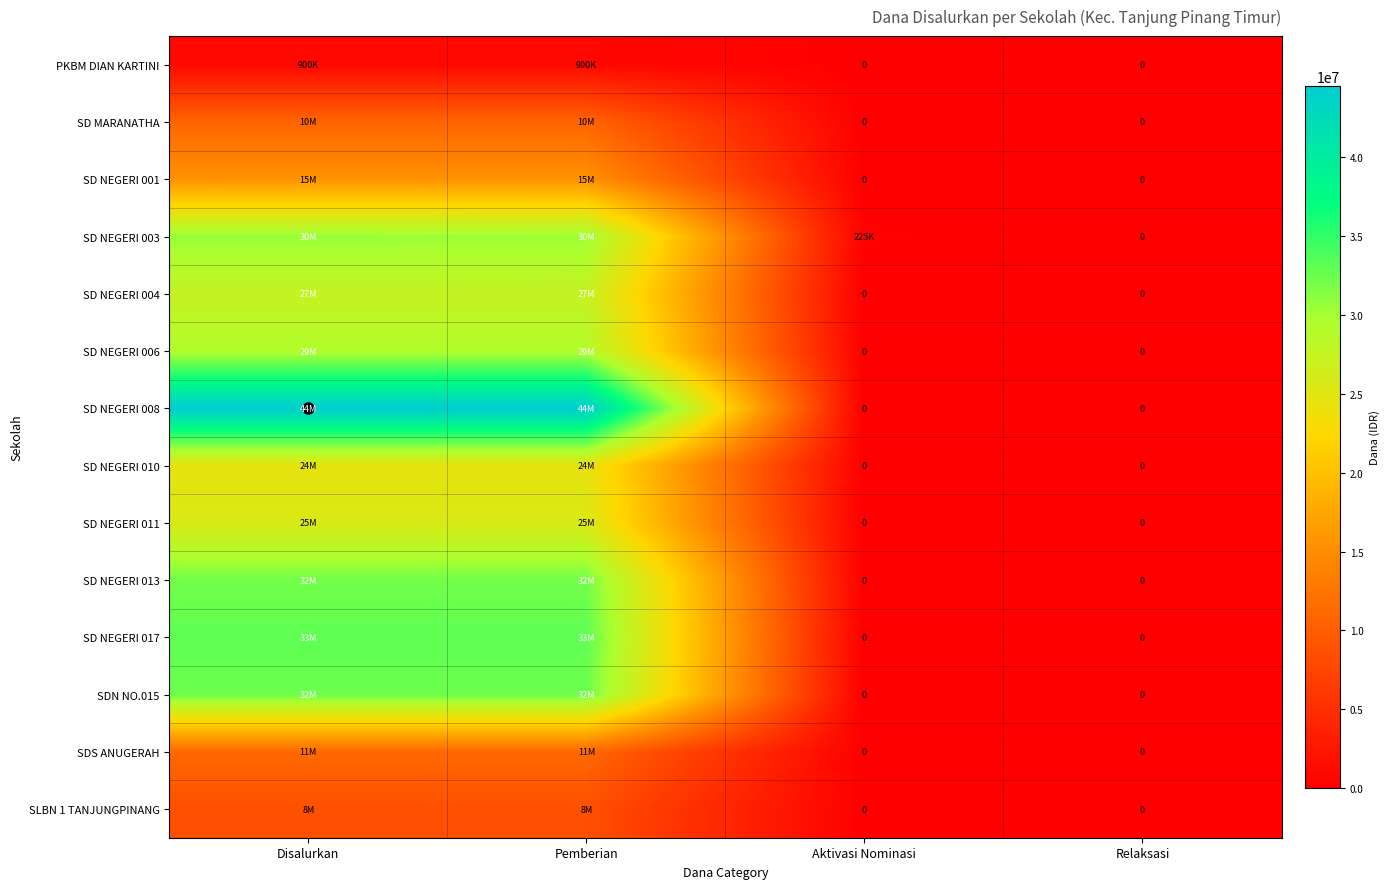

Is it true that SD NEGERI 011 equals 25650000 at Pemberian?

True